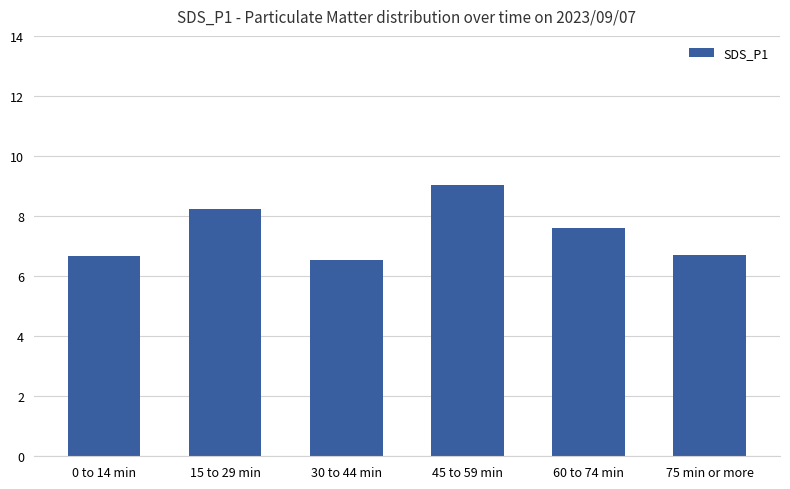

Which has a higher value, 60 to 74 min or 30 to 44 min?

60 to 74 min